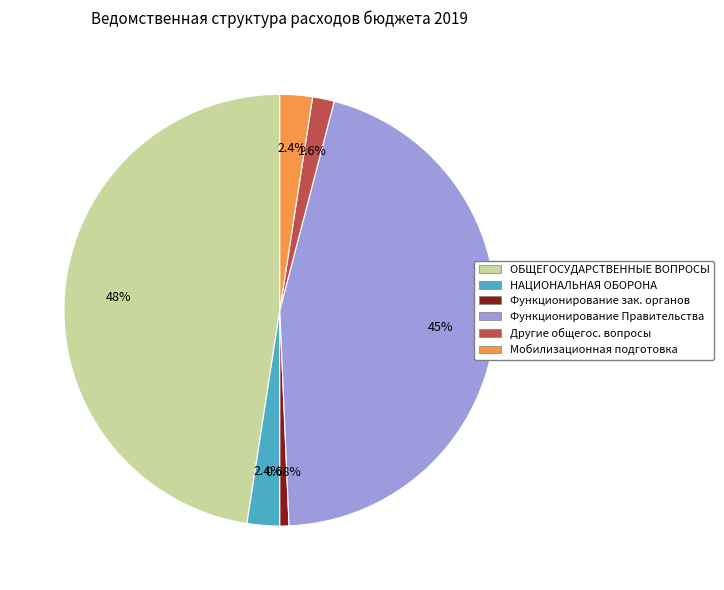

Is there any slice that represents more than half of the pie?

No